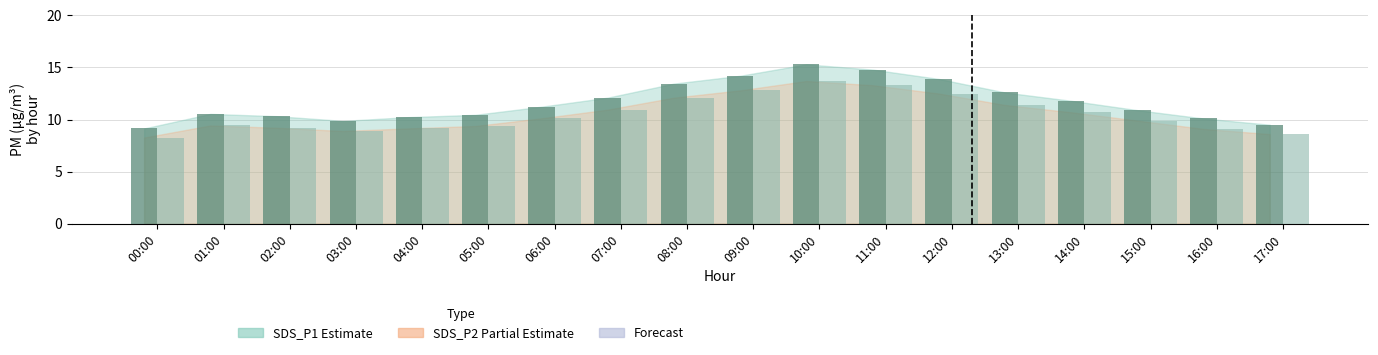

How many distinct data groups are displayed?

2